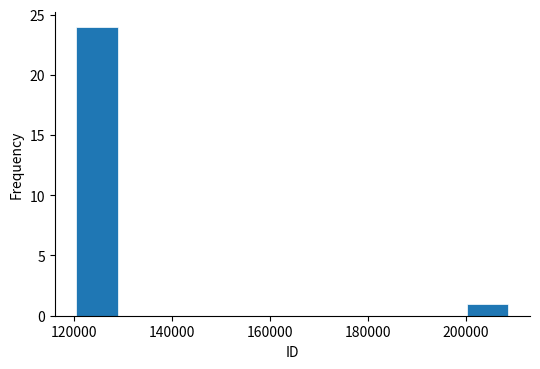

What is the height of the bar covering 200000 to 208000 on the x-axis? Neither the bar edges nor the heights are printed on the chart, so give them approximately, as read against the axes.

1